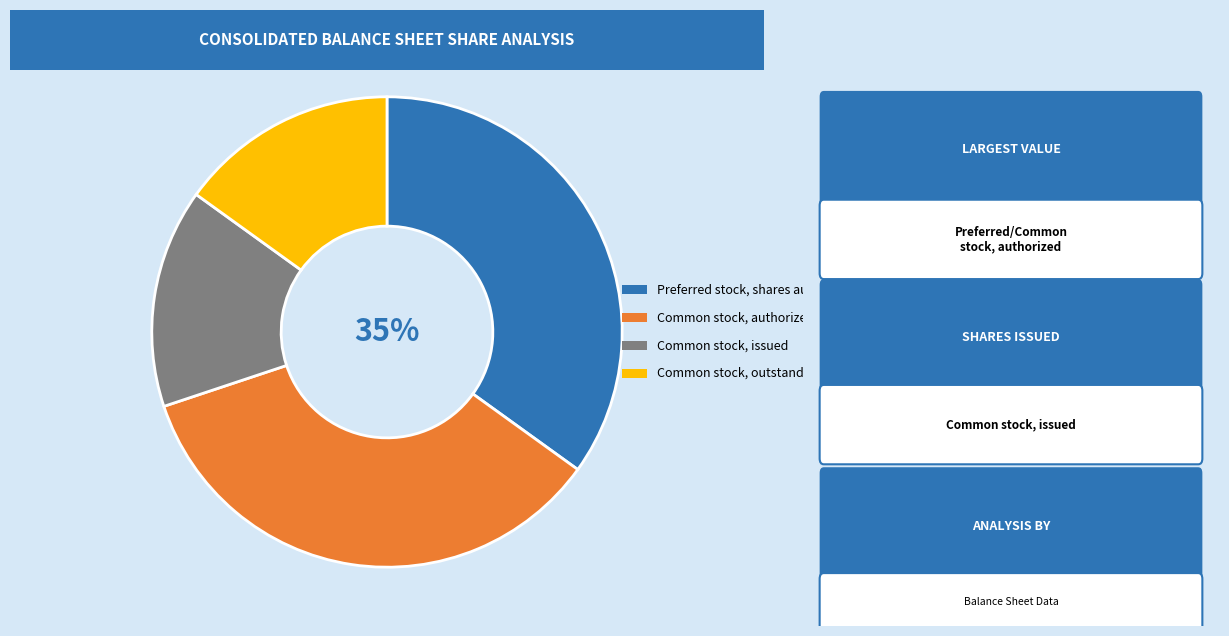

To the nearest percent, what is the average slice percentage?

25%